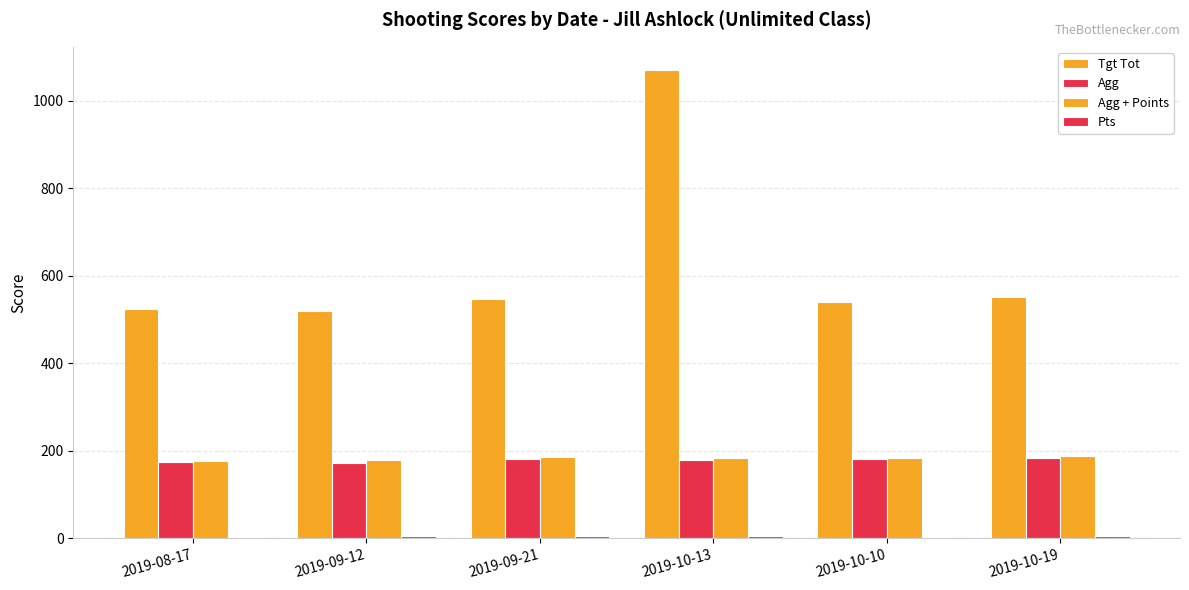

Does the chart contain stacked bars?

No